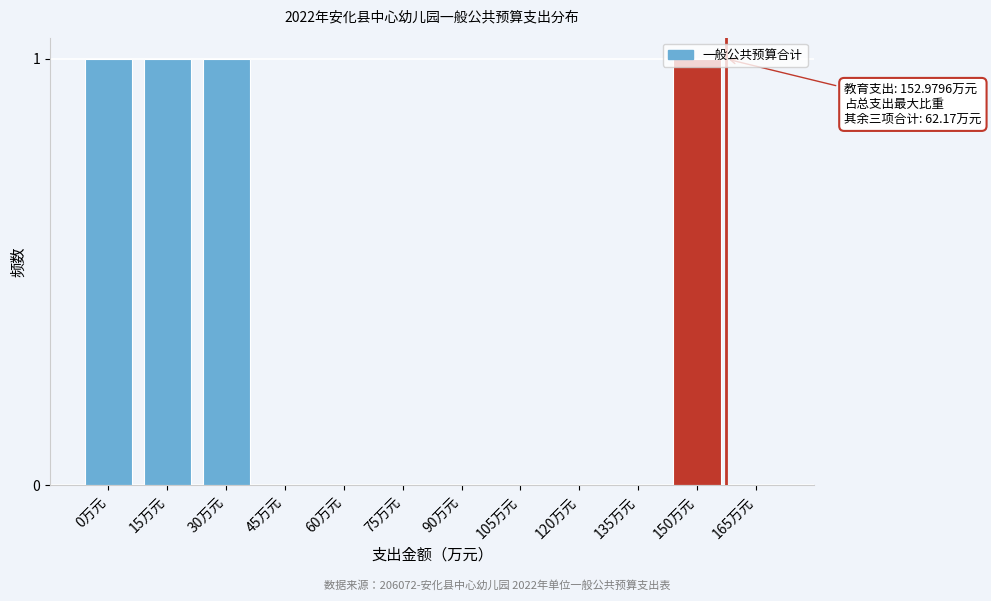

The chart shows a value of 0 at 75万元. True or false?

True